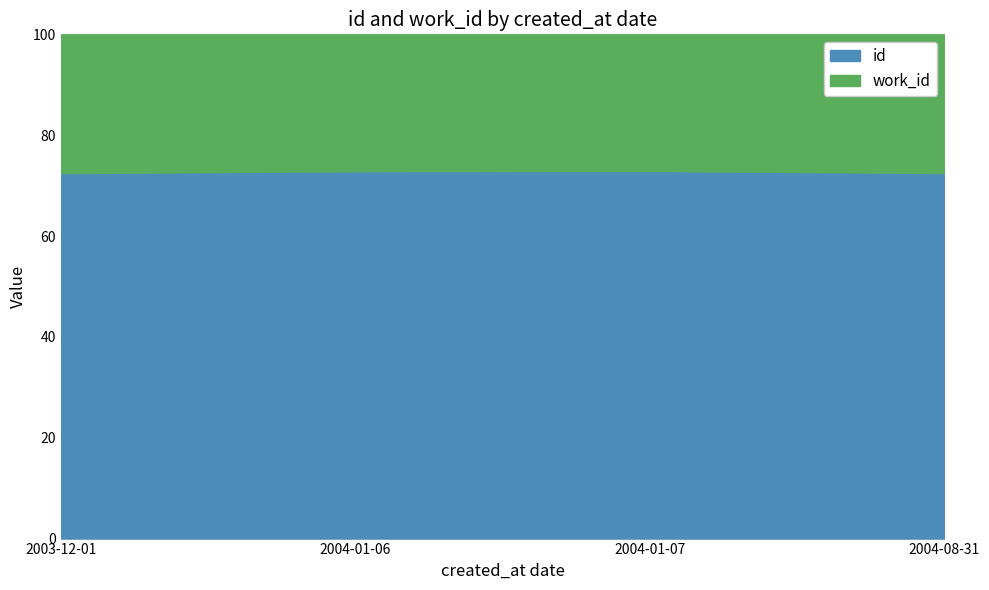

Reading left to right, list all the values displayed in this chart.

2003-12-01=72.5	2004-01-06=72.9	2004-01-07=72.9	2004-08-31=72.5